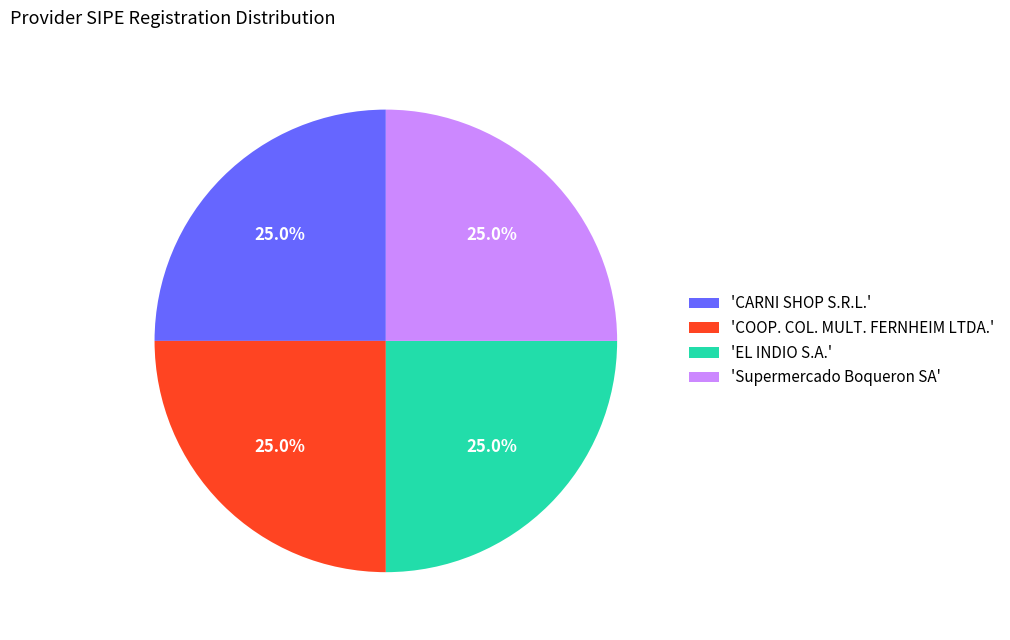

Does any single category account for the majority?

No